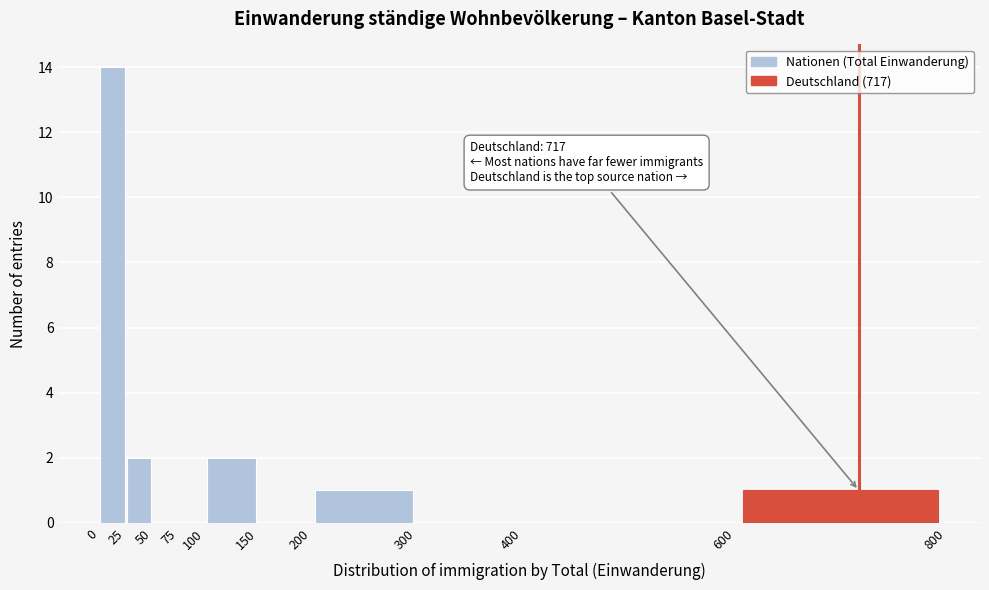

Which range on the x-axis has the tallest bar?

0 to 25